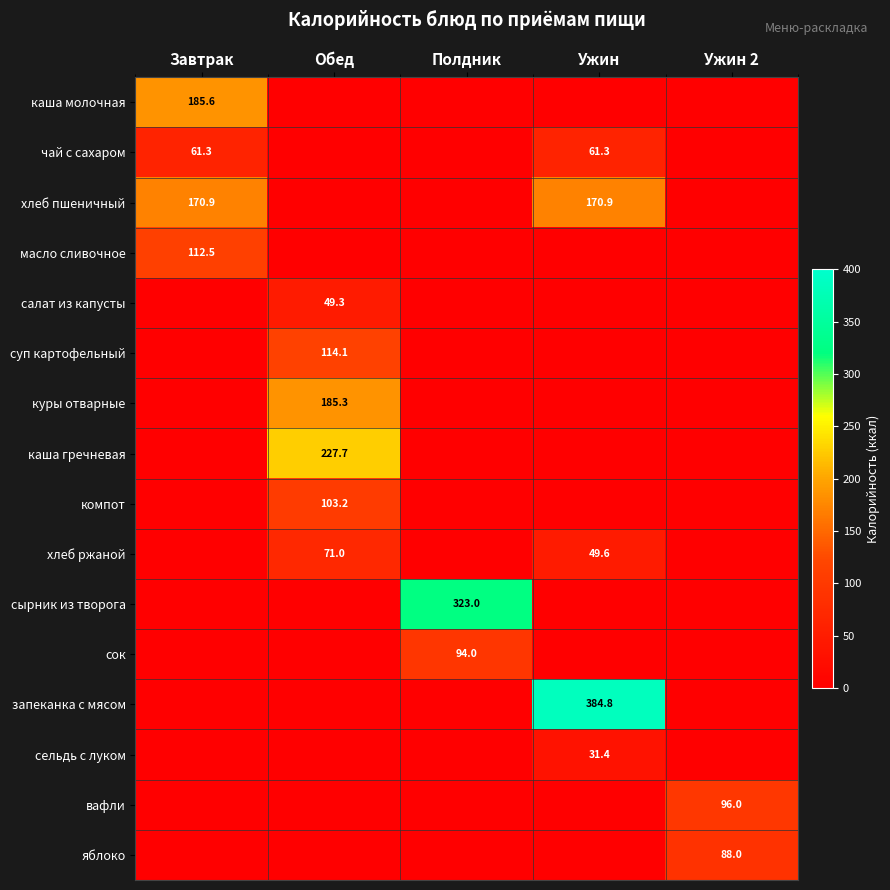

The value of чай с сахаром at Завтрак is 61.3. True or false?

True